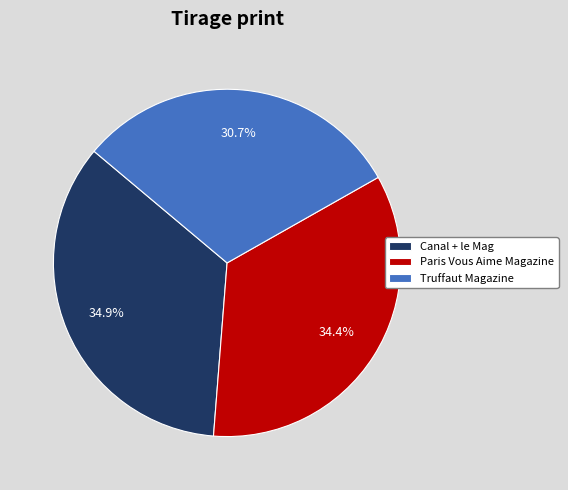

The Paris Vous Aime Magazine slice represents 34% of the pie. True or false?

True